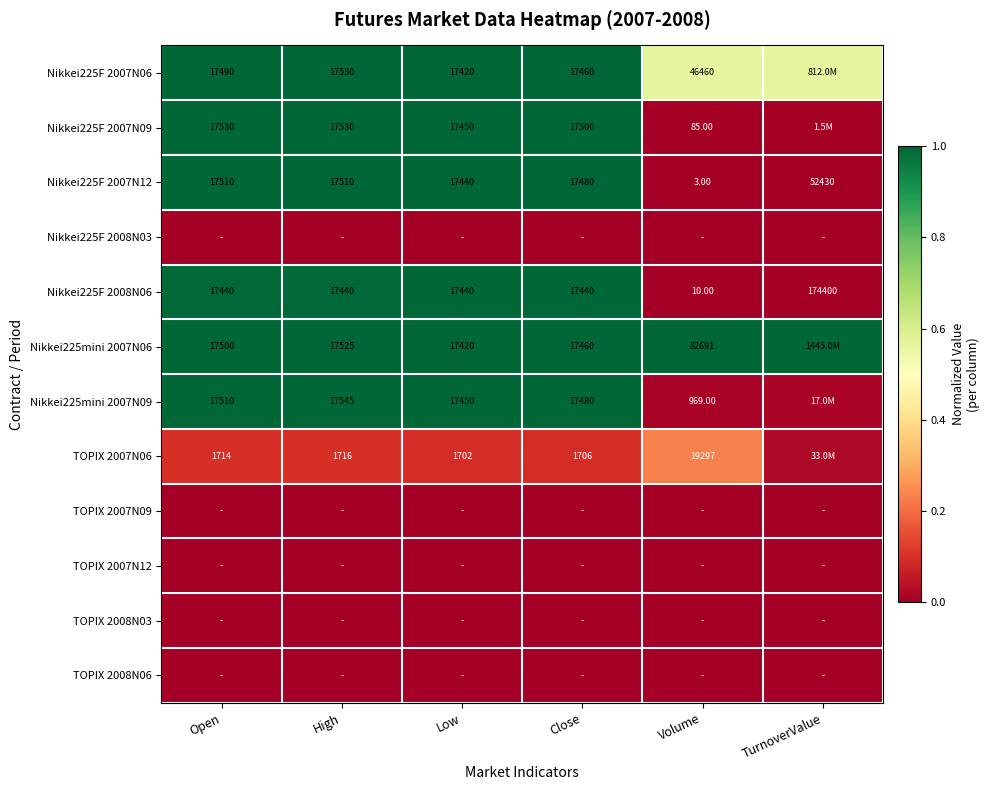

At how many categories does at least one series exceed 0?

6